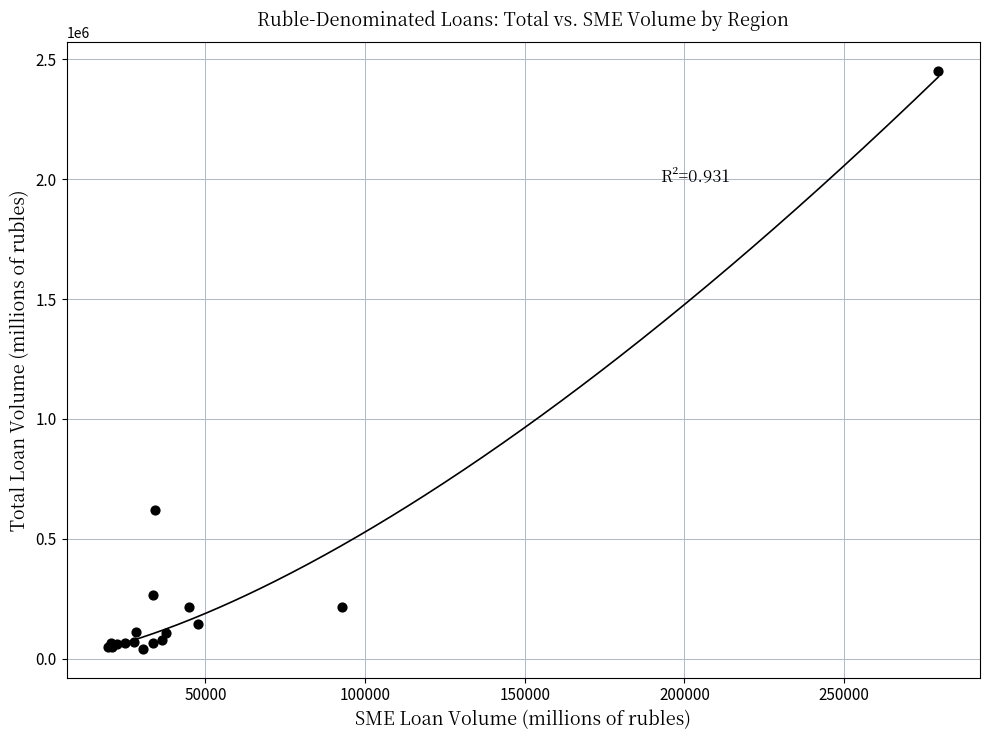

What Y value in the scatter plot is closest to 1246066?

621868